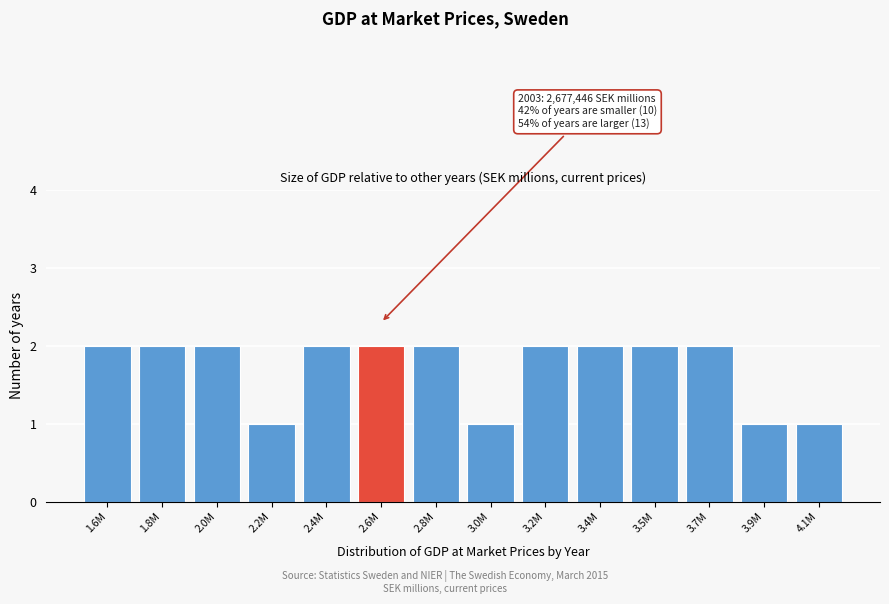

Reading right to left, list all the values displayed in this chart.

1	1	2	2	2	2	1	2	2	2	1	2	2	2